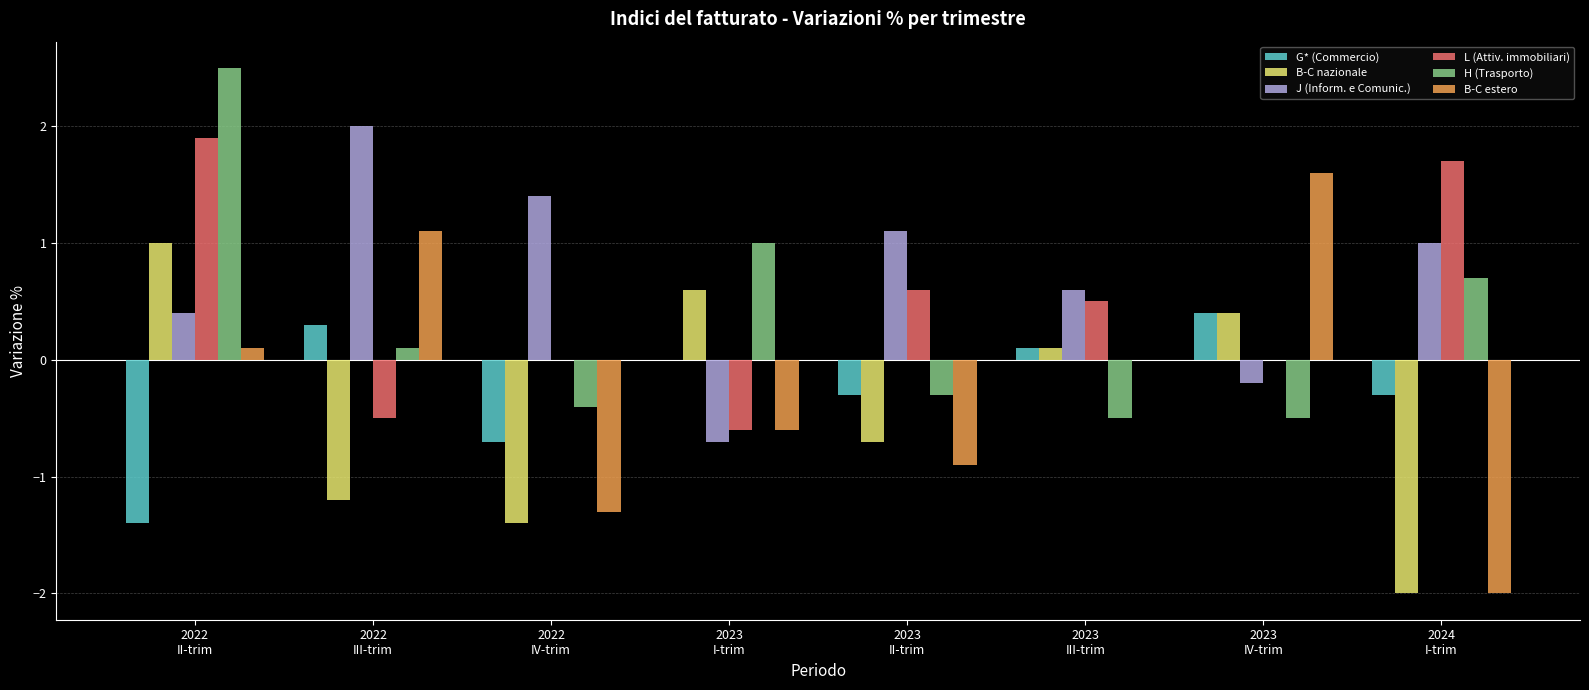

Which series changed the most between 2022
IV-trim and 2023
II-trim?

B-C nazionale